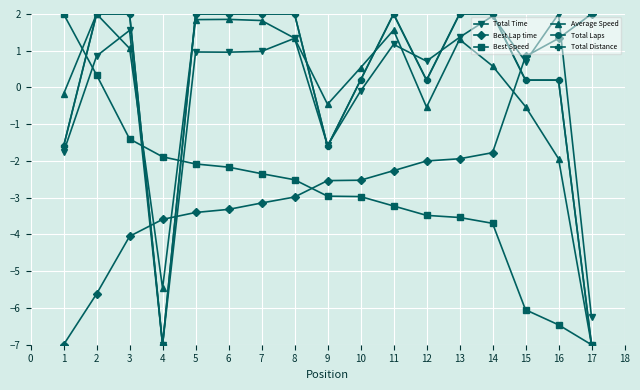

Does the chart have visible grid lines?

Yes